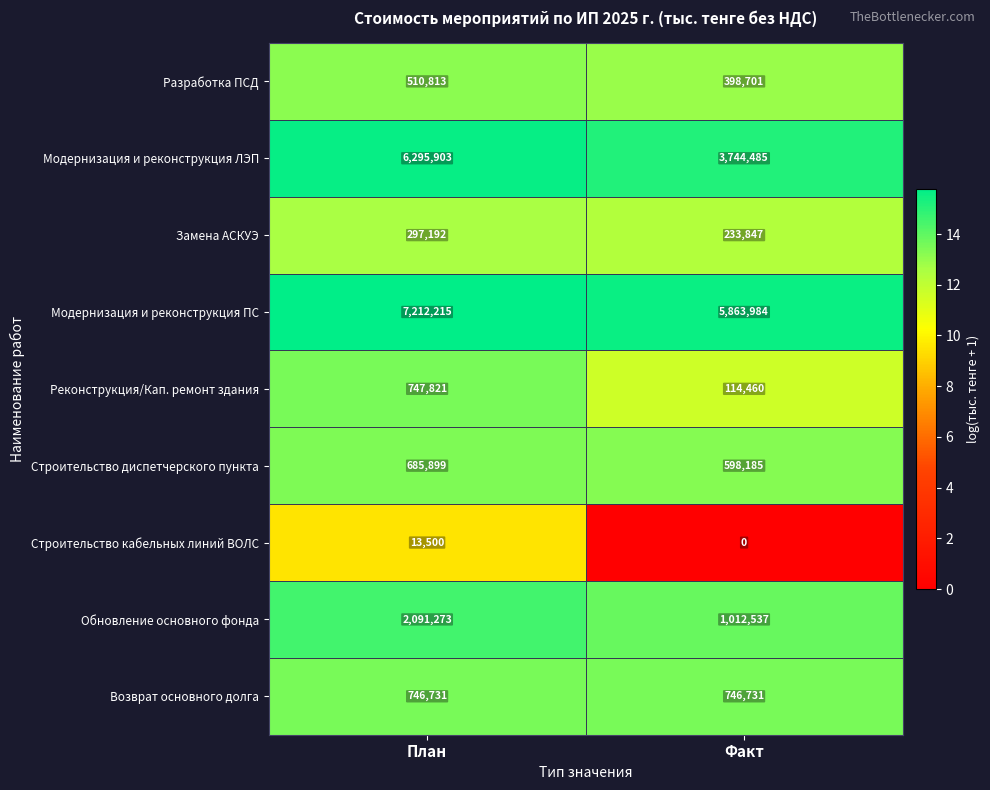

At which category is the sum across all series the highest?

План